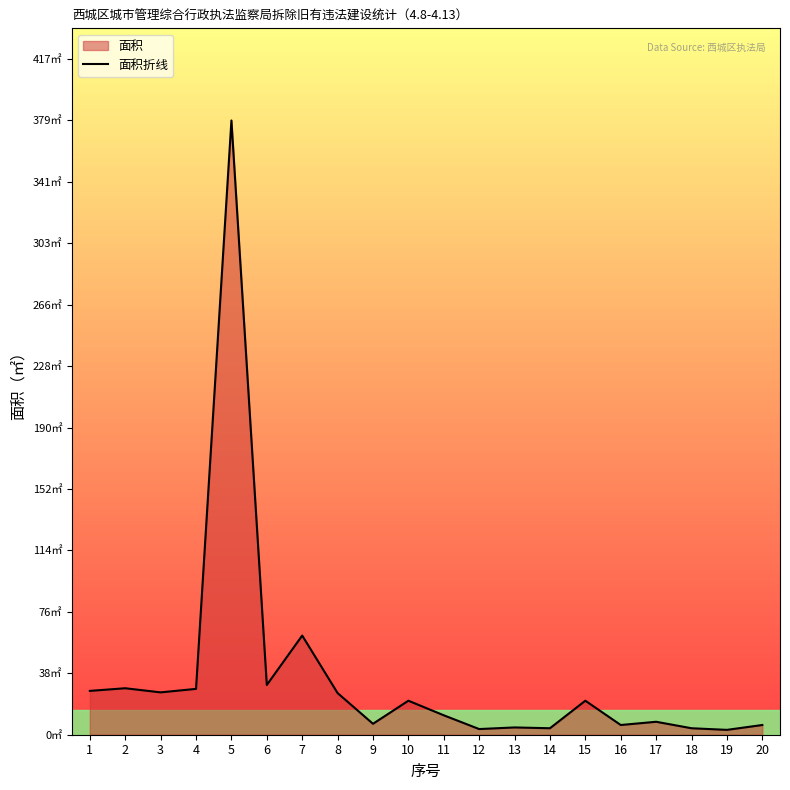

Which category has the lowest value across all series?

19